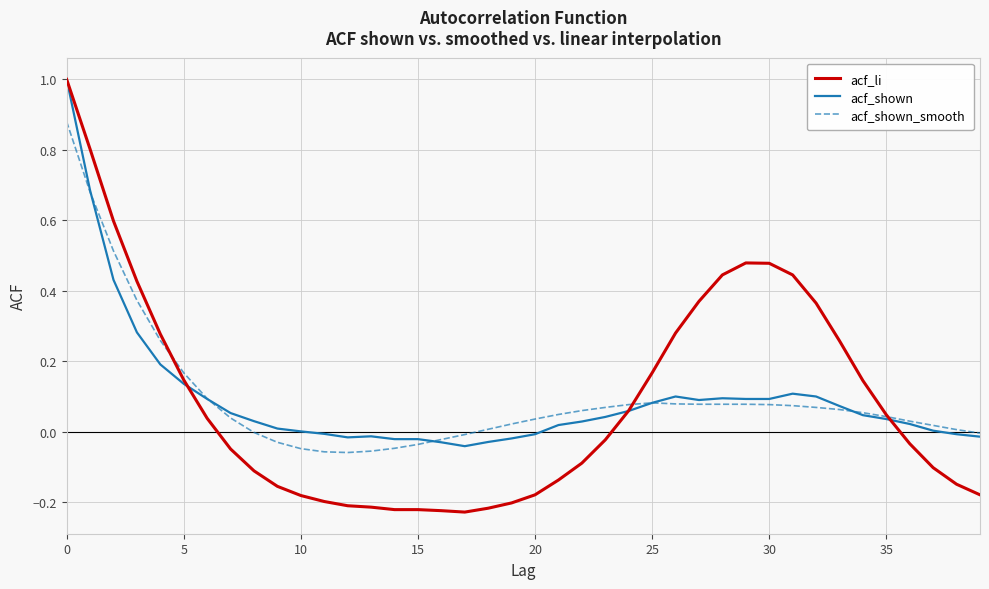

Which series has the largest range (max minus min)?

acf_li